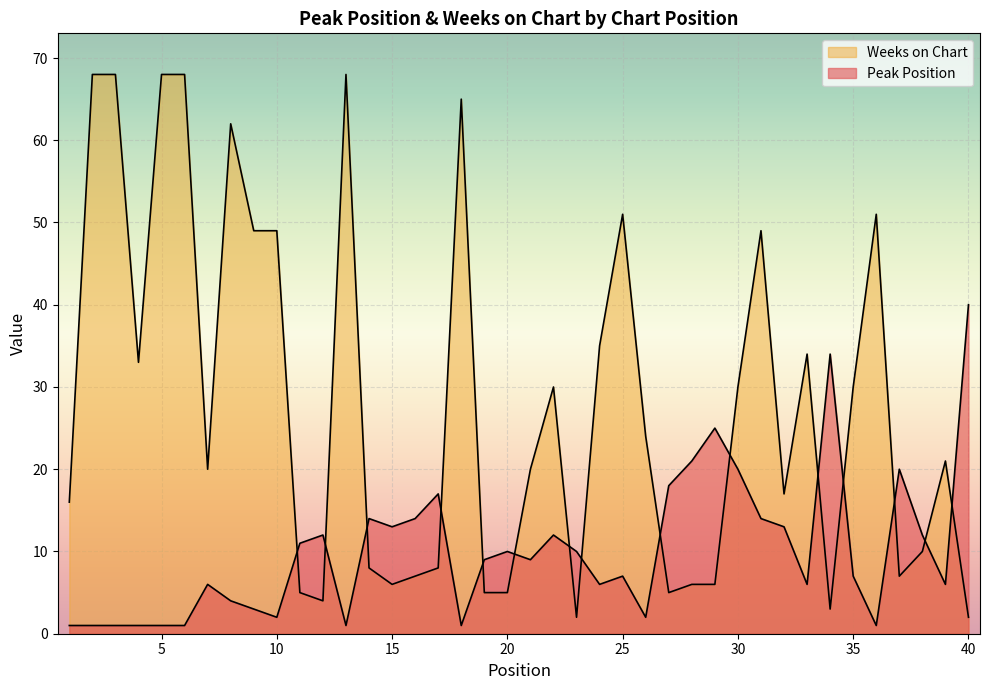

True or false: Weeks on Chart has a value of 15 at 33.

False